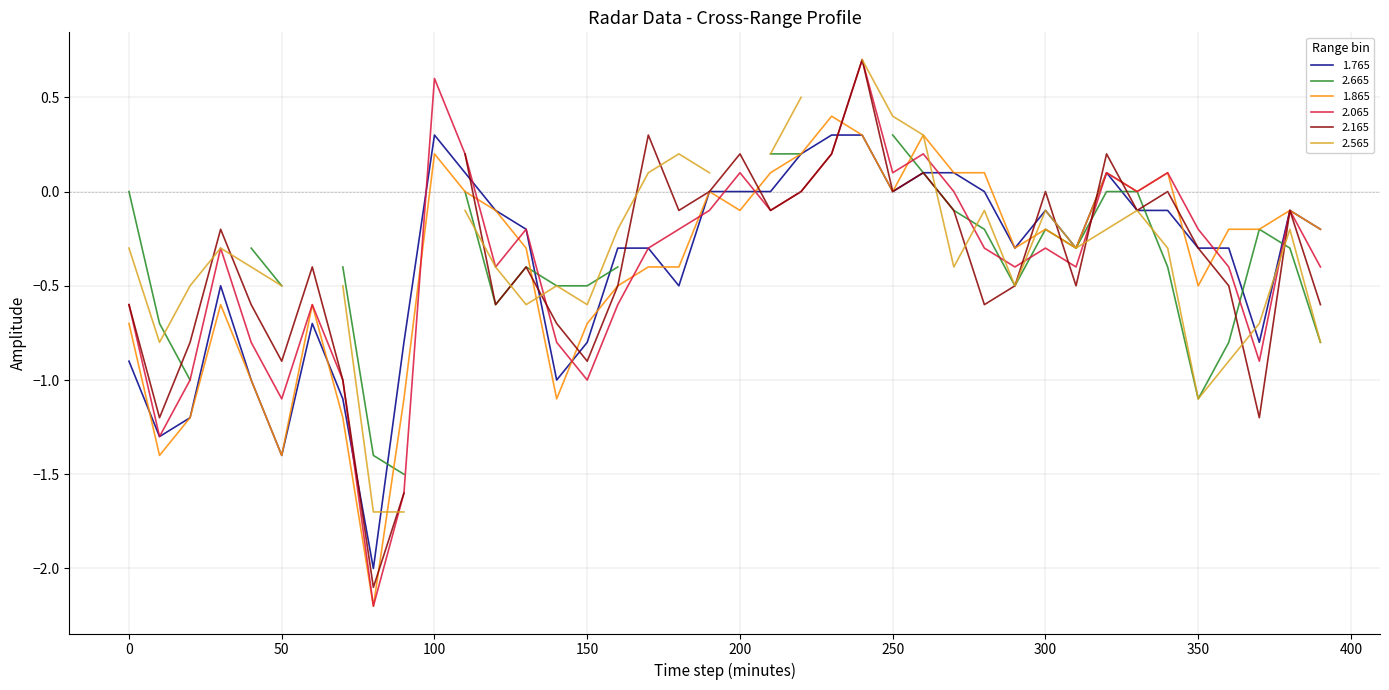

How many intersections are there between 1.865 and 2.065?

11